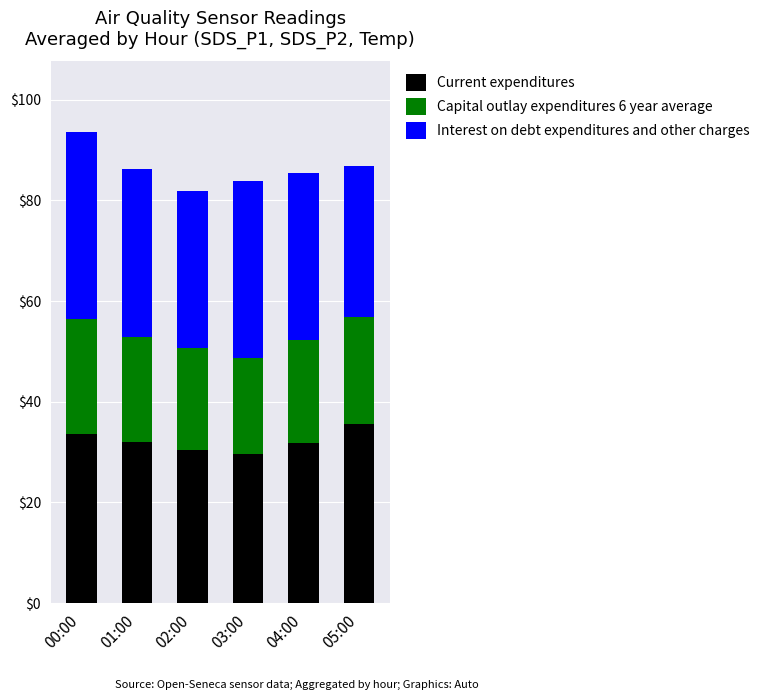

What is the maximum value for Current expenditures?

35.7